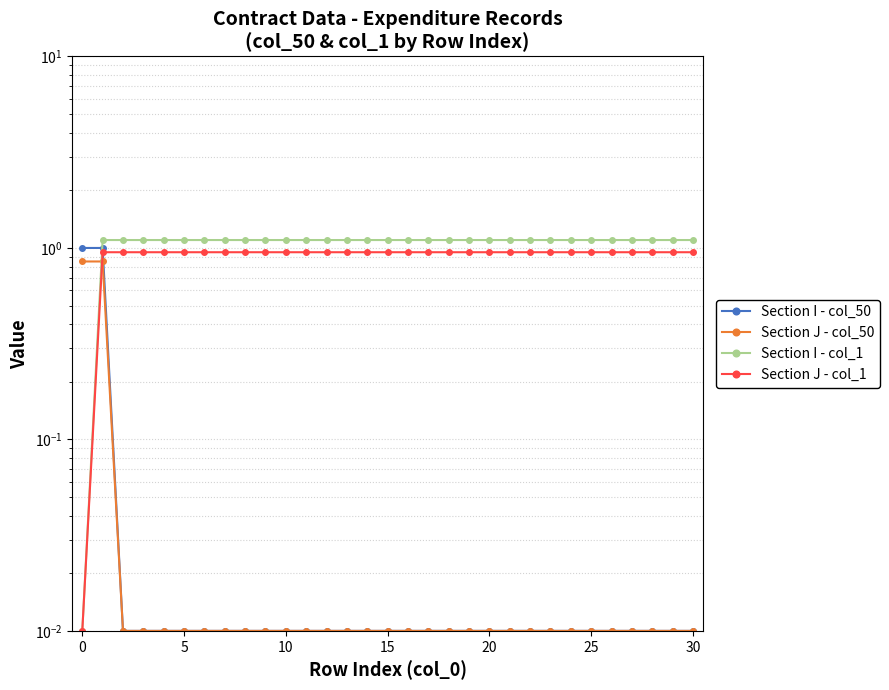

True or false: Section J - col_1 and Section I - col_1 intersect in this chart.

False